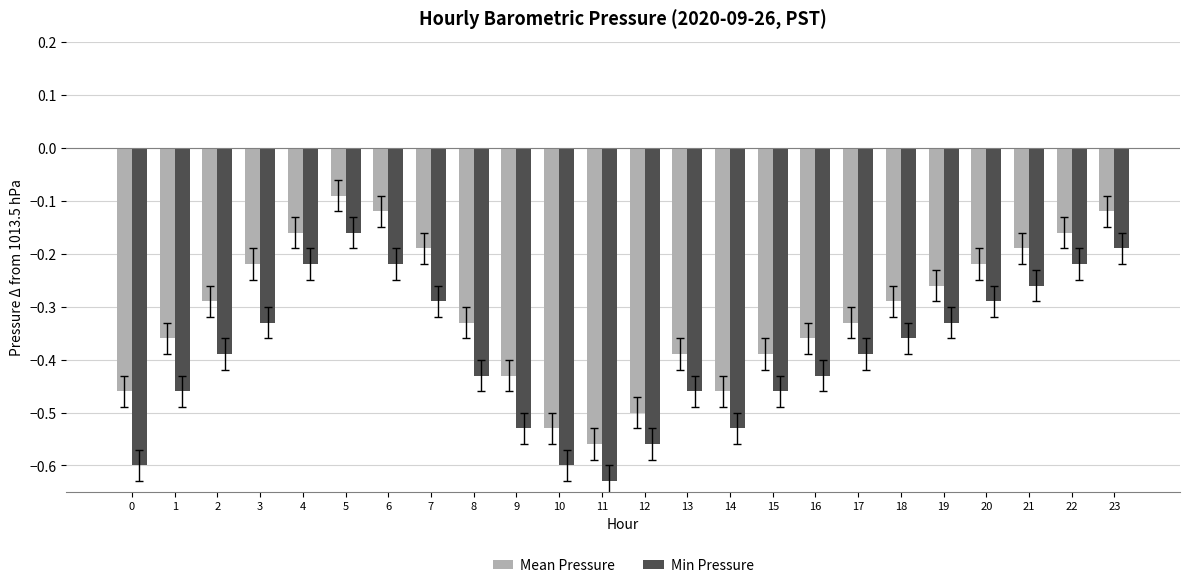

Is it true that Mean Pressure equals -0.2 at 1?

False